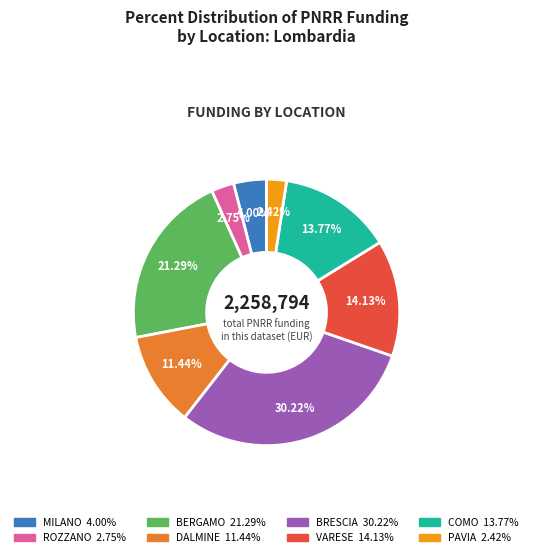

Is there a majority slice in this chart?

No